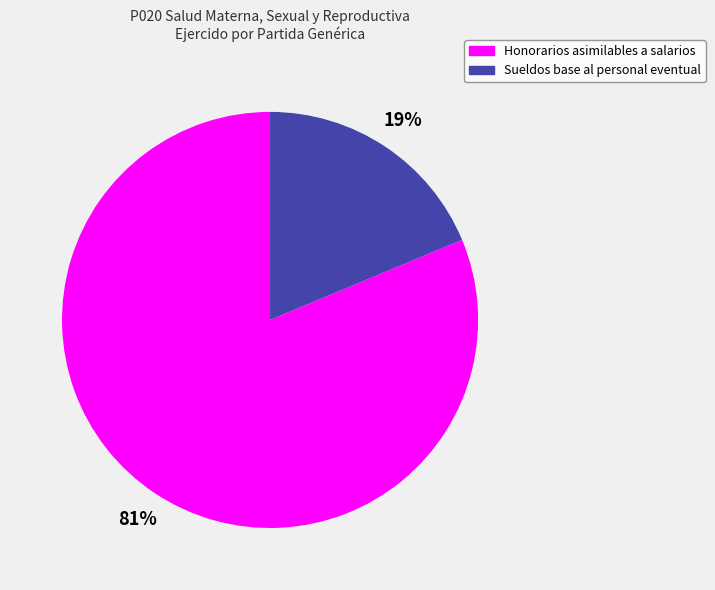

True or false: Sueldos base al personal eventual accounts for 29% of the total.

False